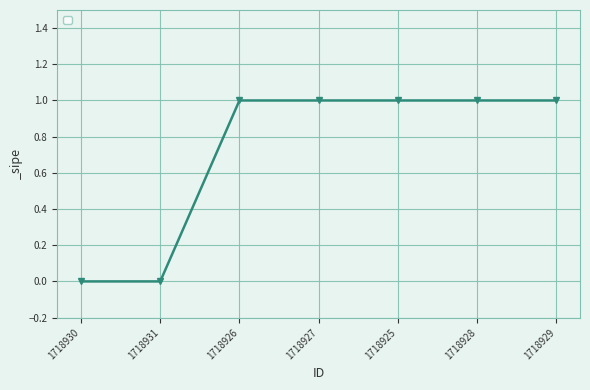

The chart shows a value of 1 at 1718928. True or false?

True